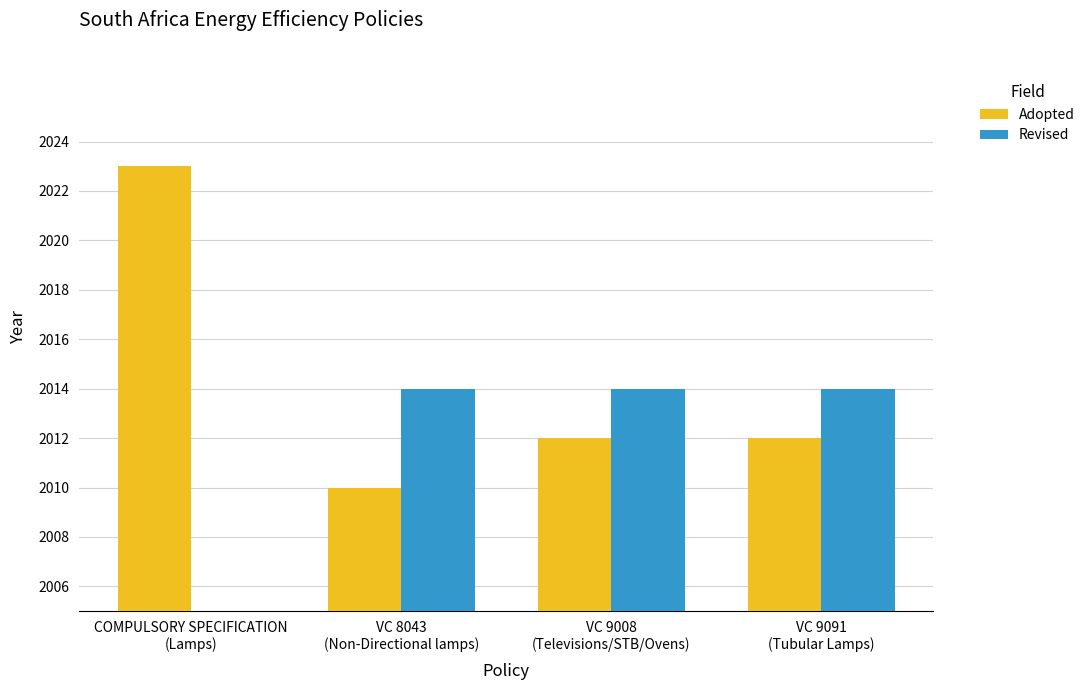

Count the Adopted values in the range 2012 to 2023.

3